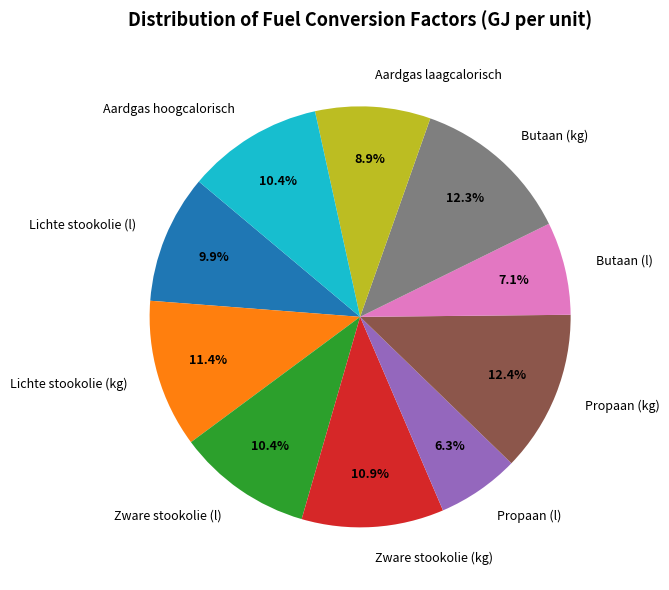

True or false: Propaan (l) accounts for 1% of the total.

False